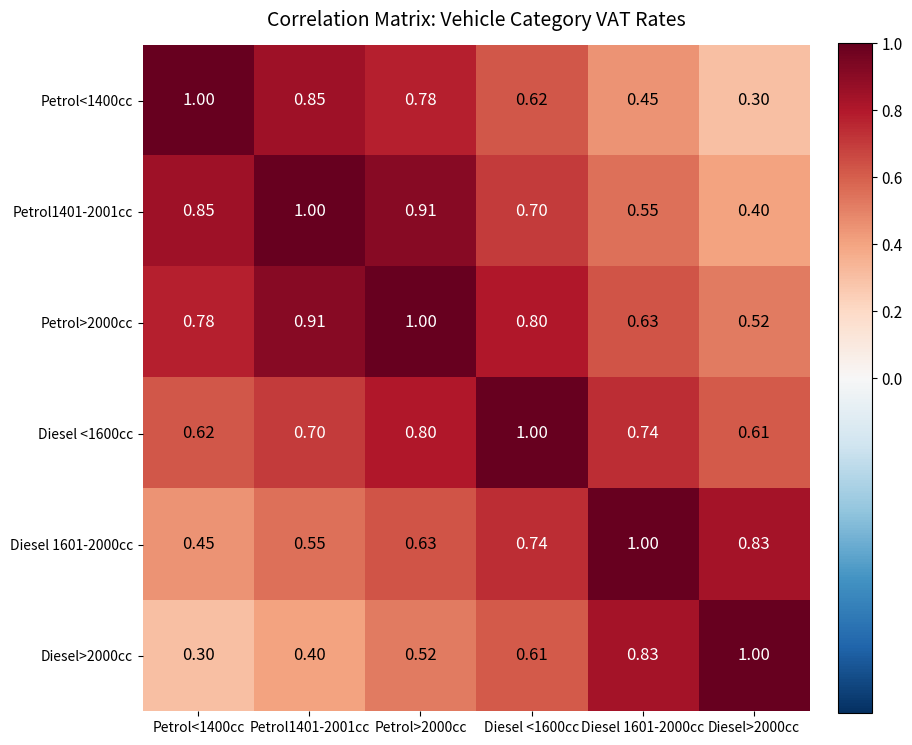

Is the value of Diesel <1600cc at Petrol1401-2001cc greater than the value of Petrol1401-2001cc at Petrol1401-2001cc?

No